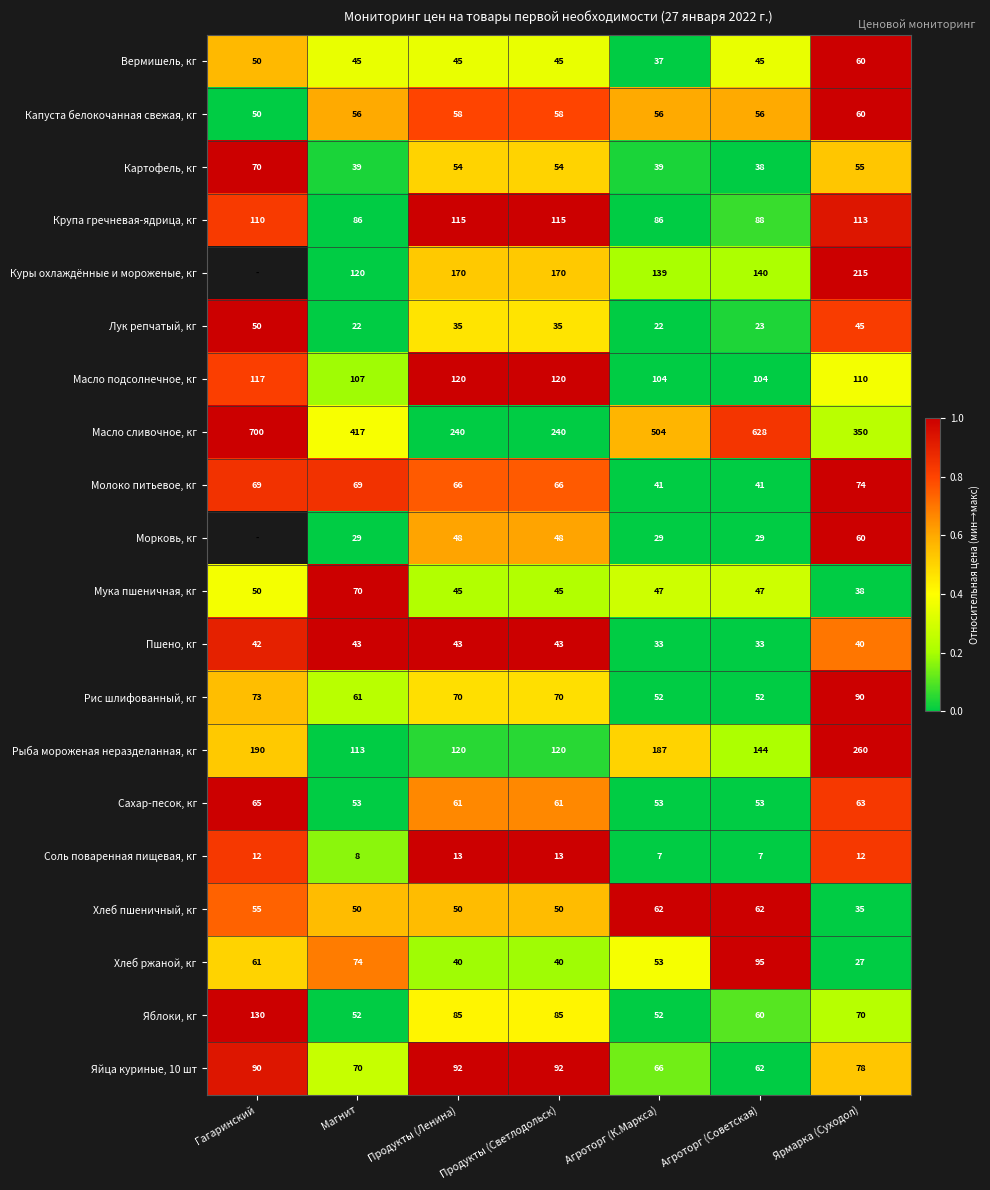

Where is Яйца куриные, 10 шт nearest to the value 77?

Ярмарка (Суходол)